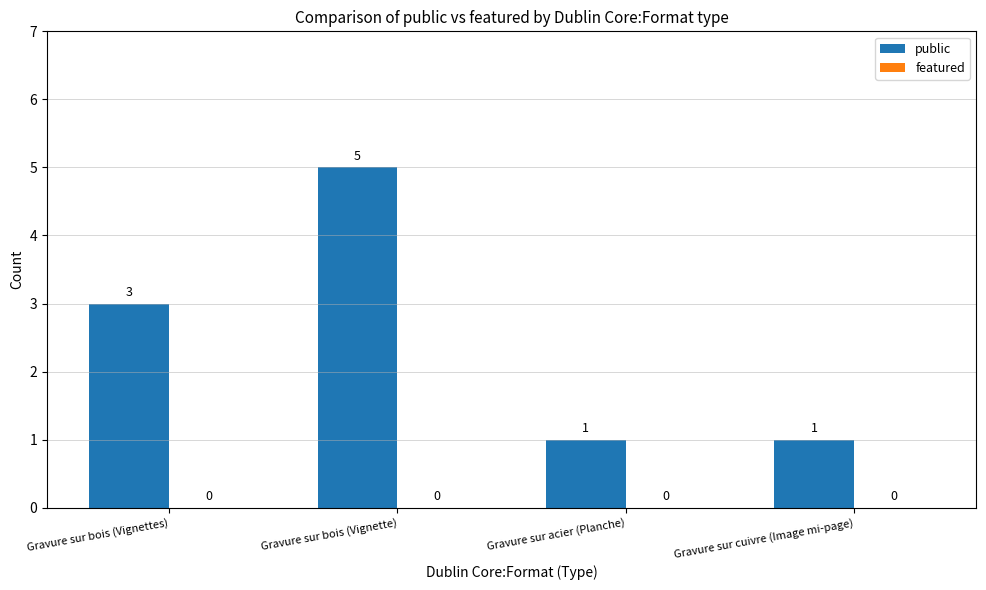

At which label is the value closest to 3?

Gravure sur bois (Vignettes)